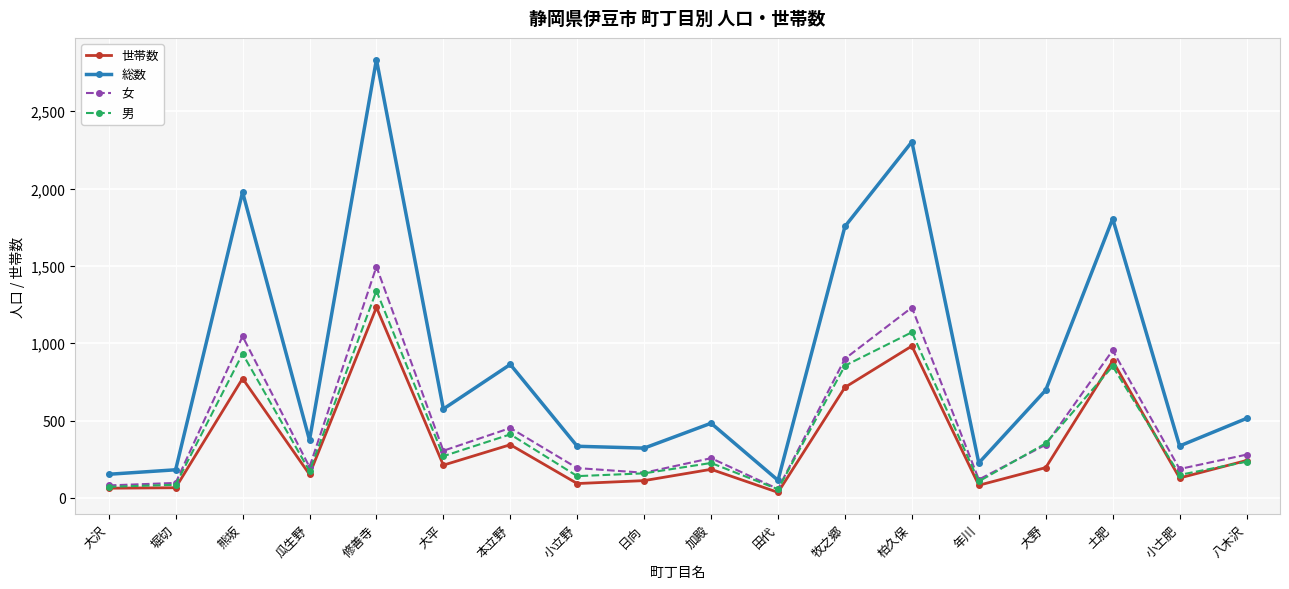

Does the chart have visible grid lines?

Yes